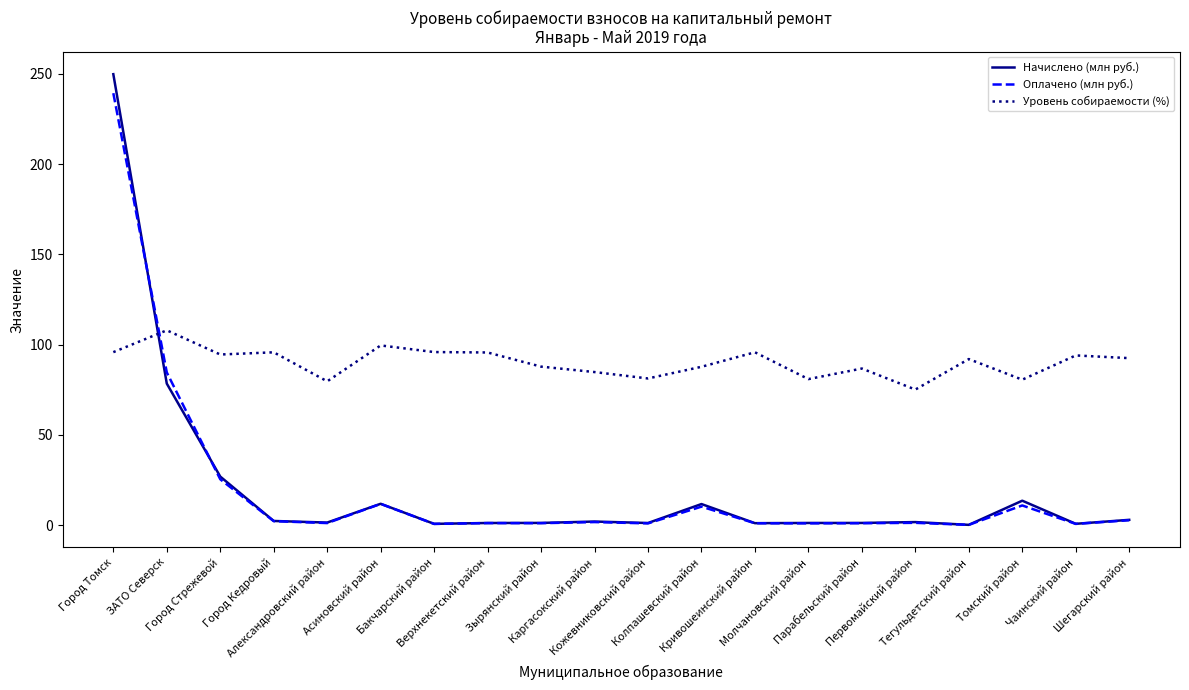

Which series has the largest total across all categories?

Уровень собираемости (%)